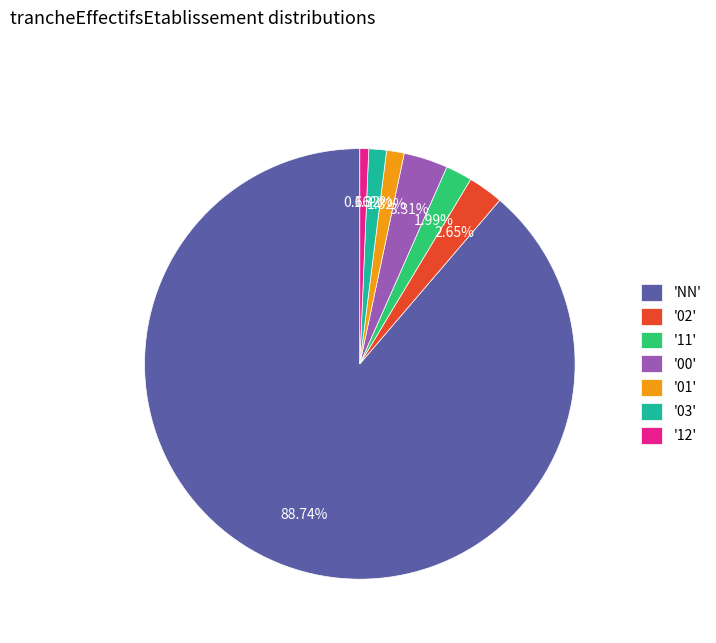

How many segments does this pie chart have?

7